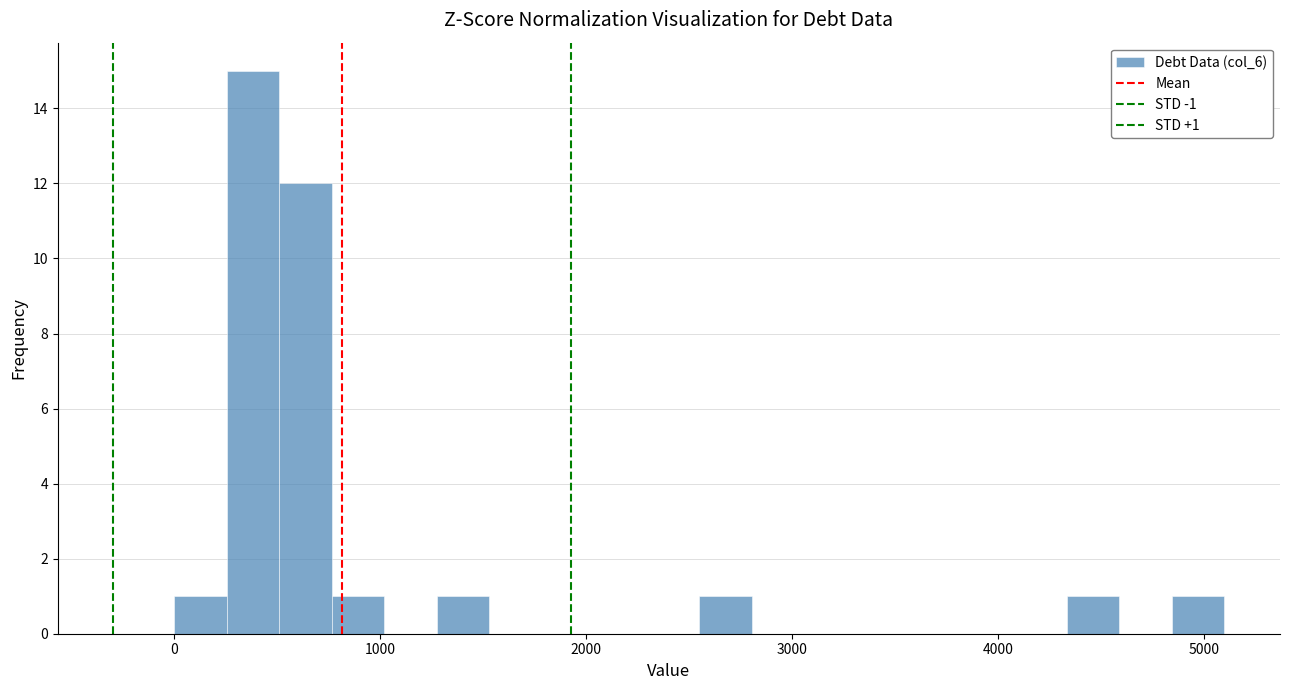

Around what value on the x-axis is the tallest bar? Give the approximate position of its centre, as read against the axis.

400